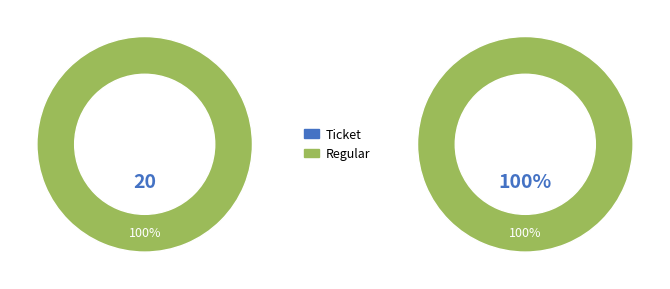

What is the change in value from Ticket to Regular?

+20